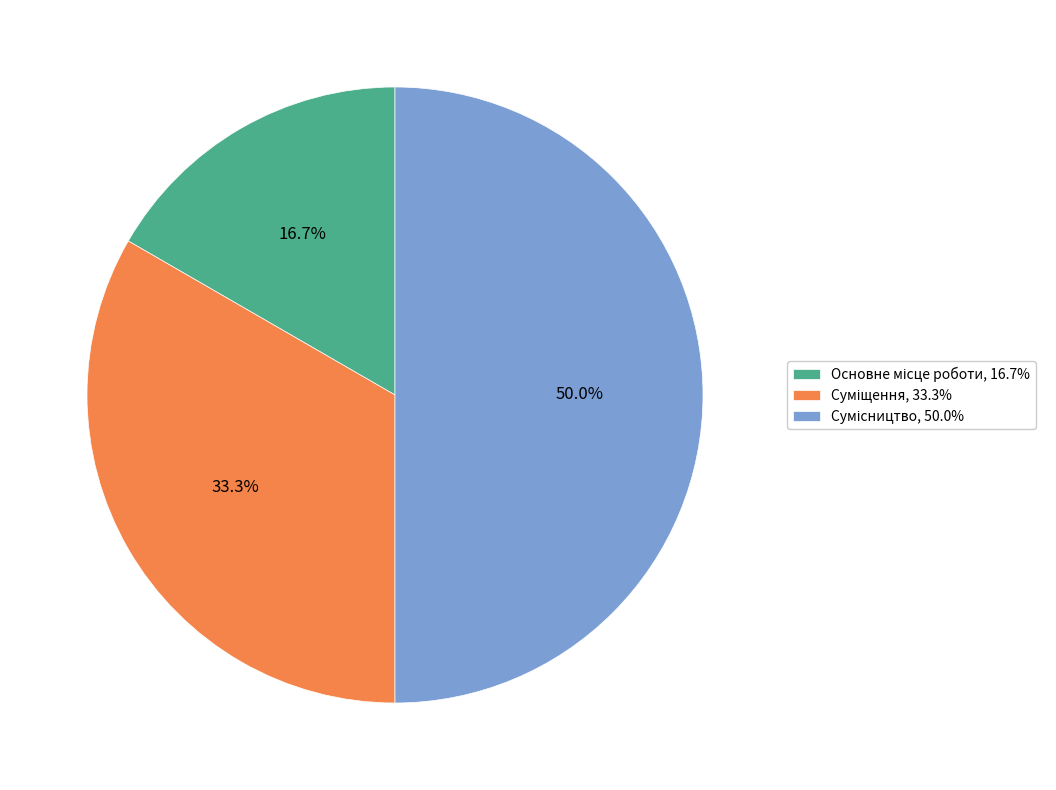

How many slices are in this pie chart?

3